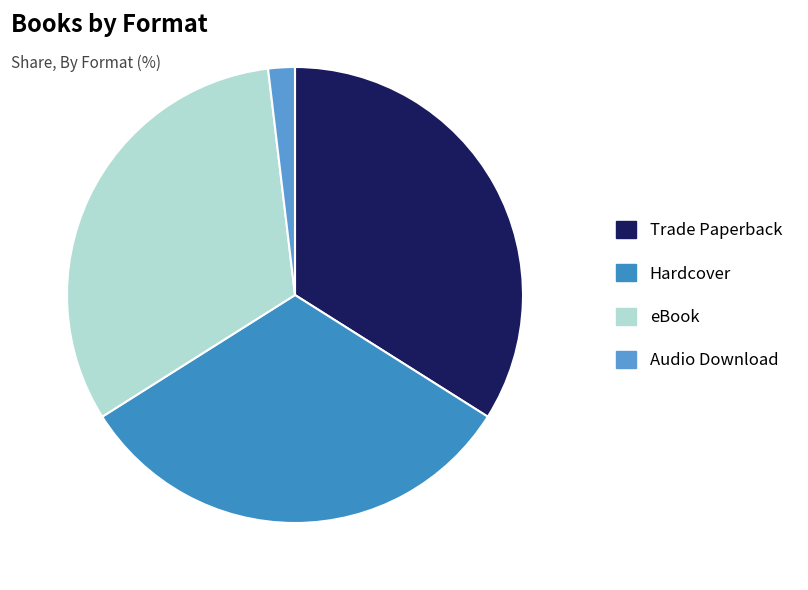

Do Trade Paperback and eBook together represent more than half of the pie?

Yes